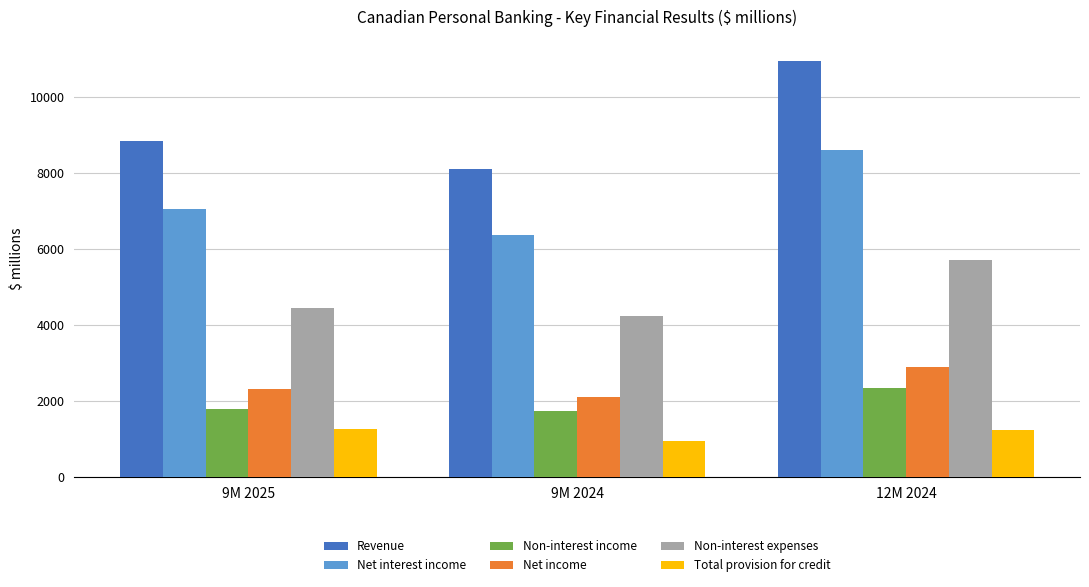

What are all the series names shown in the legend?

Revenue, Net interest income, Non-interest income, Net income, Non-interest expenses, Total provision for credit